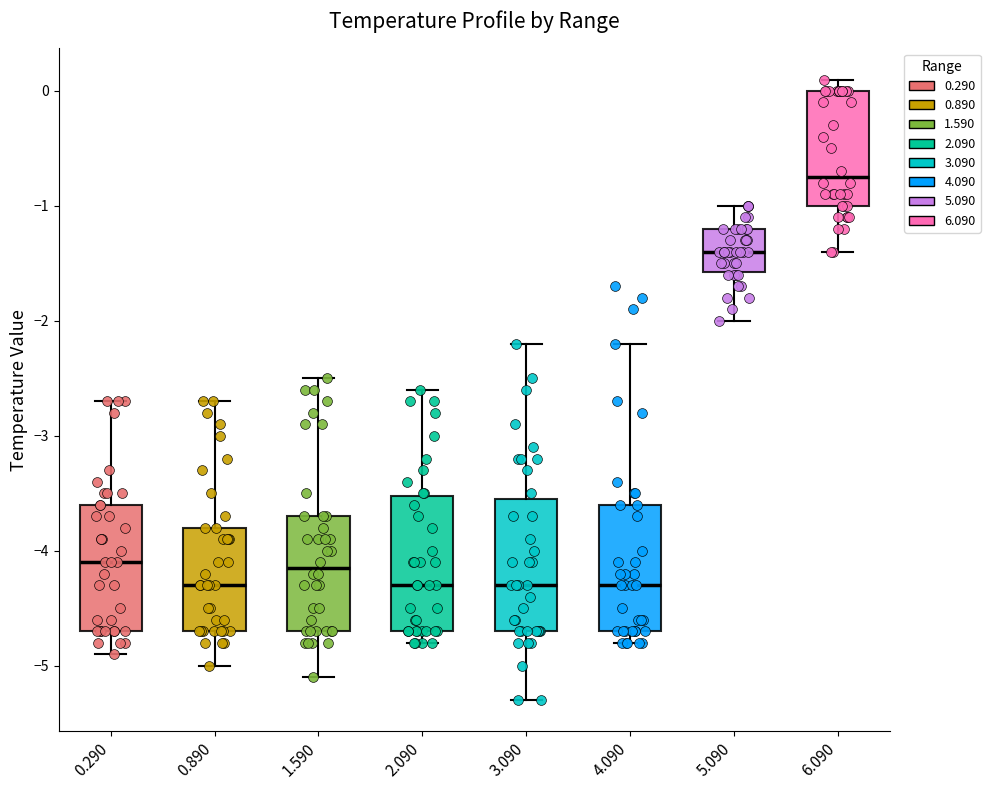

Which box has the highest median line?

6.090